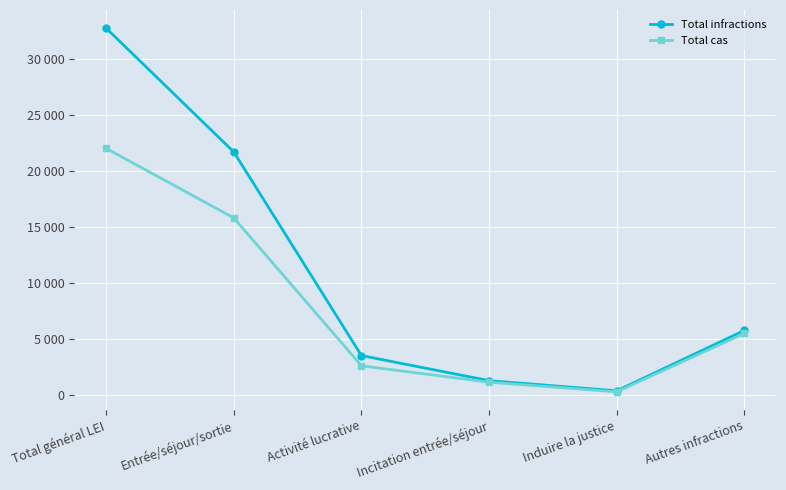

Reading left to right, extract all data points from this chart.

Total infractions: 32784	21730	3551	1309	401	5793
Total cas: 22051	15839	2636	1171	312	5529